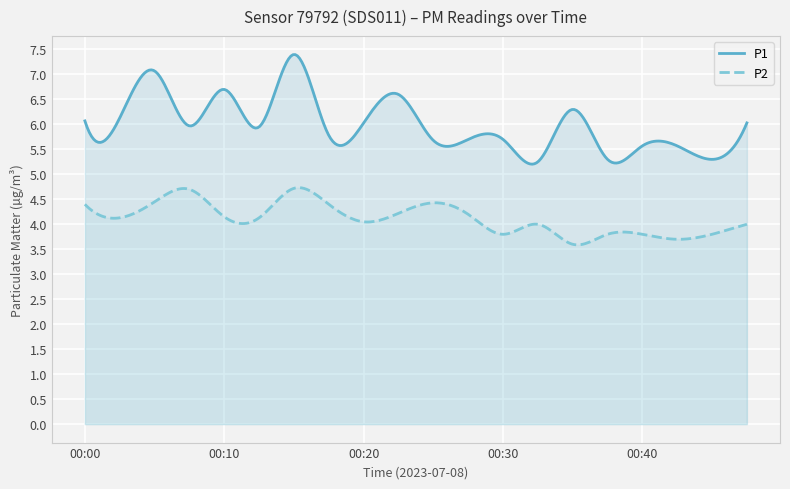

List the series in order of their overall mean, highest first.

P1, P2